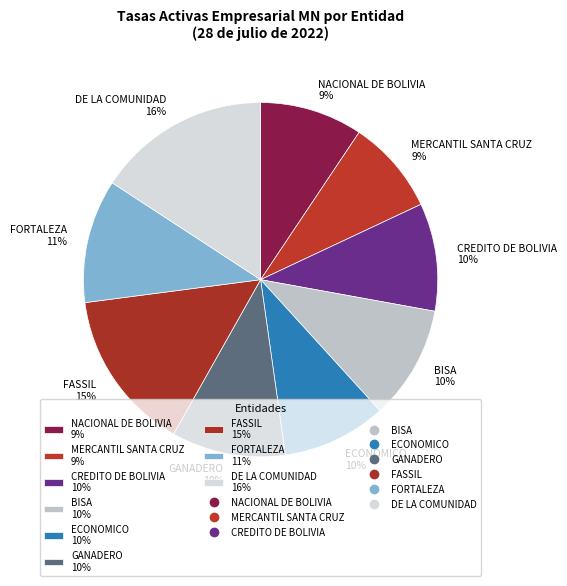

The NACIONAL DE BOLIVIA slice represents 9% of the pie. True or false?

True